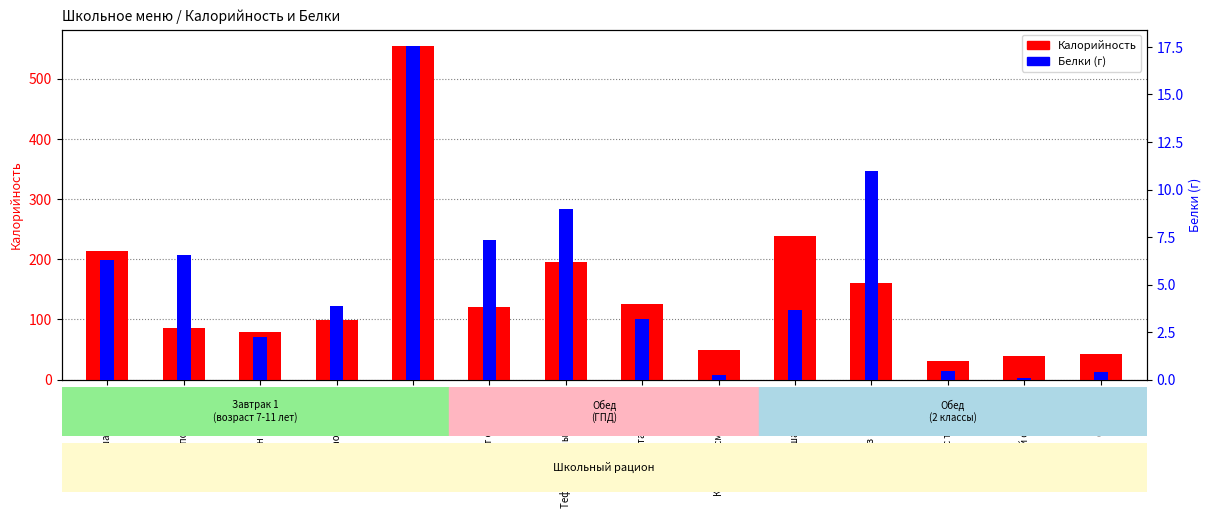

At Тефтели мясные с рисом, list the series in order from largest to smallest.

Калорийность, Белки (г)